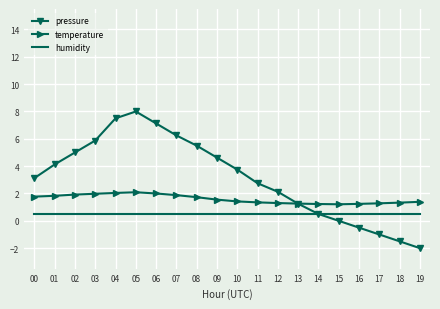

Which series has the largest total across all categories?

pressure